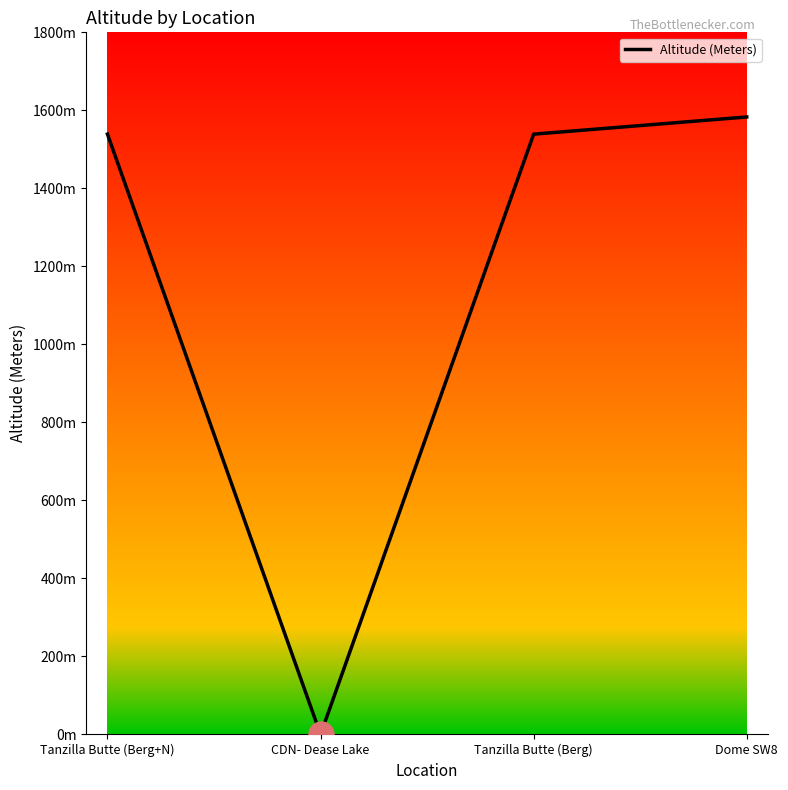

Does the chart have visible grid lines?

No